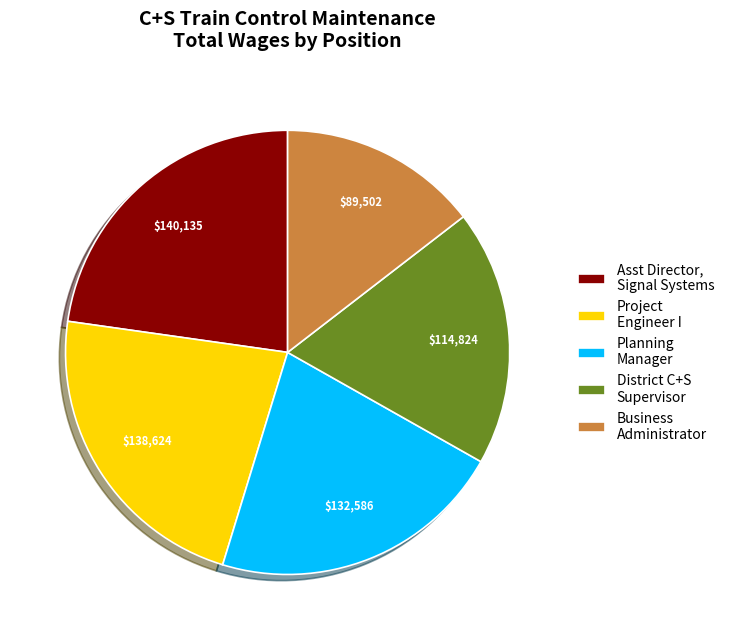

What is the ratio of the value at District C+S Supervisor to the value at Project Engineer I?

0.8